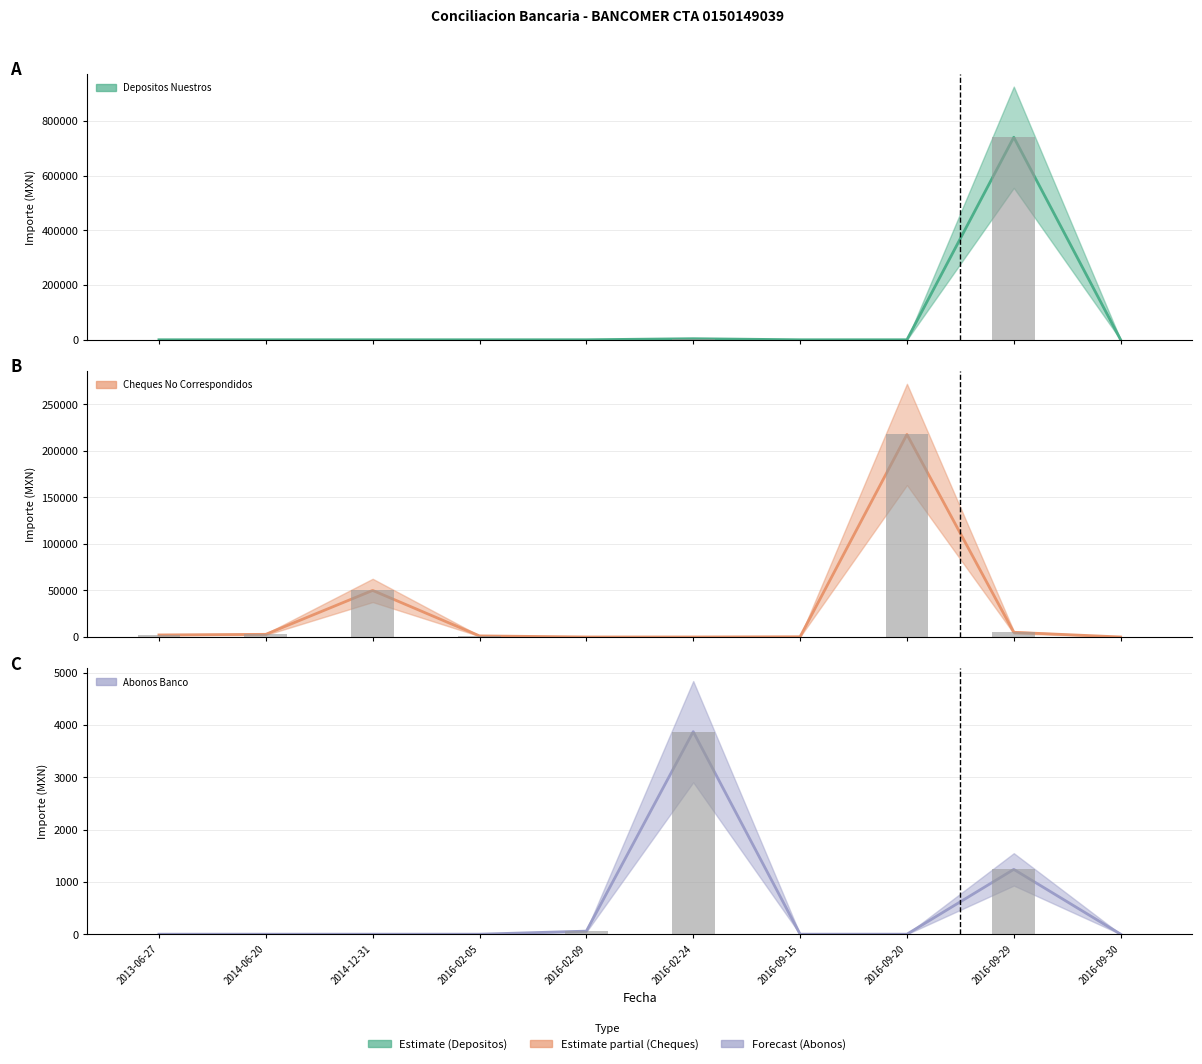

The value of Cheques No Correspondidos at 2014-12-31 is 50000.0. True or false?

True